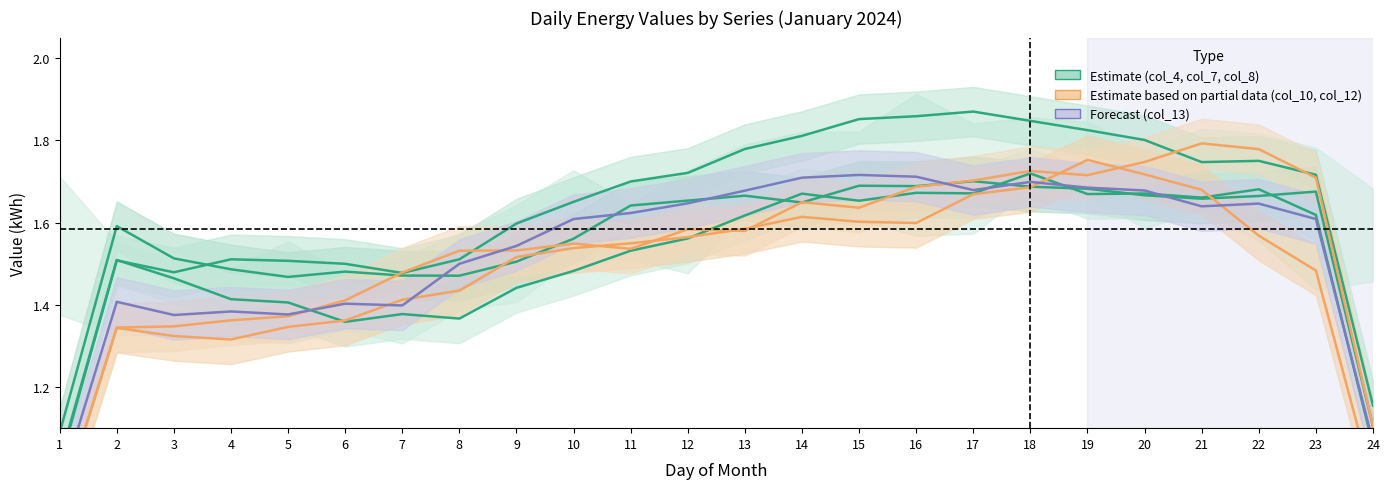

Is it true that col_4 equals 1.6 at 10?

True